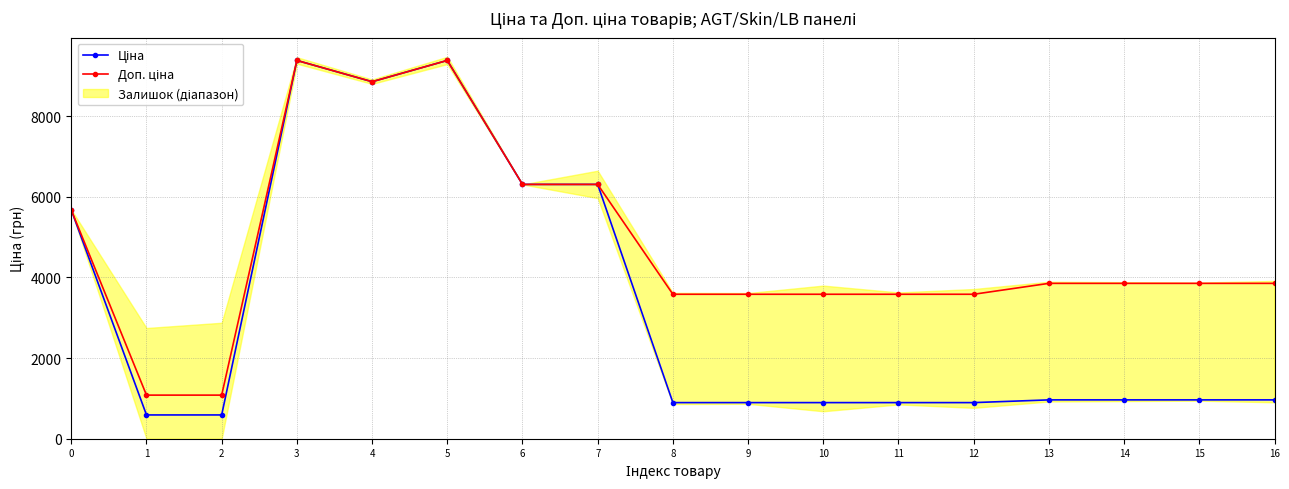

Reading right to left, what are all the values shown in this chart?

Ціна: 16=963.5	15=963.5	14=963.5	13=963.5	12=895.9	11=895.9	10=895.9	9=895.9	8=895.9	7=6308.8	6=6308.8	5=9384.0	4=8856.7	3=9384.0	2=589.9	1=589.9	0=5673.8
Доп. ціна: 16=3854.0	15=3854.0	14=3854.0	13=3854.0	12=3583.6	11=3583.6	10=3583.6	9=3583.6	8=3583.6	7=6308.8	6=6308.8	5=9384.0	4=8856.7	3=9384.0	2=1081.7	1=1081.7	0=5673.8